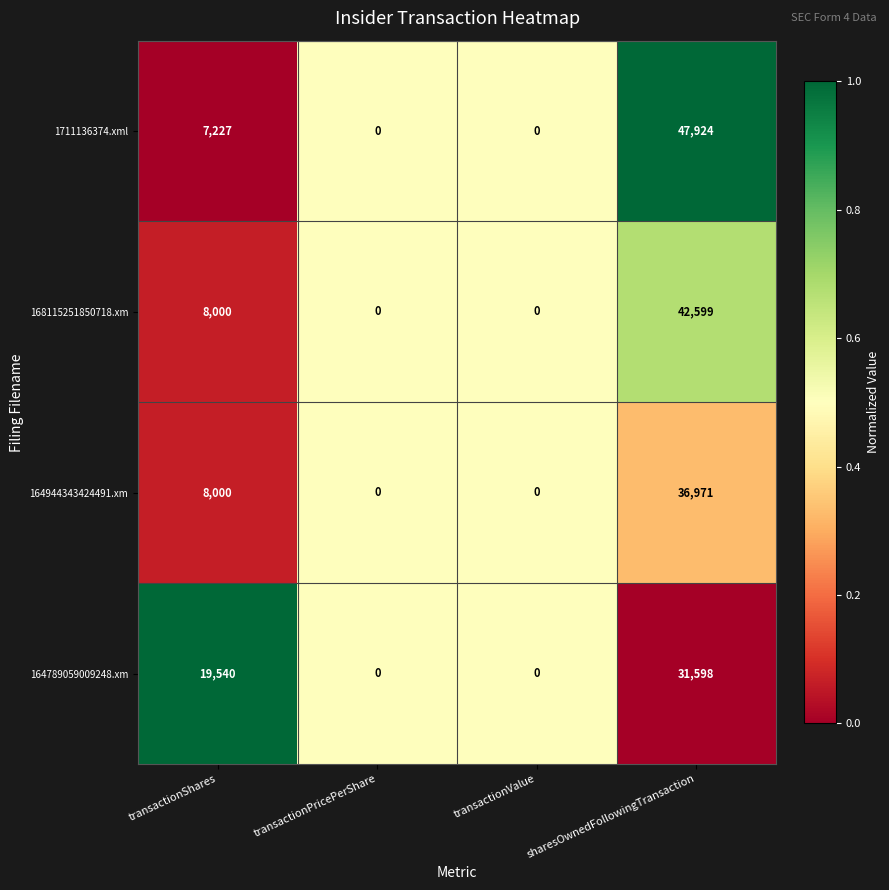

What is the difference between the maximum and minimum values in the 1711136374.xml series?

47924